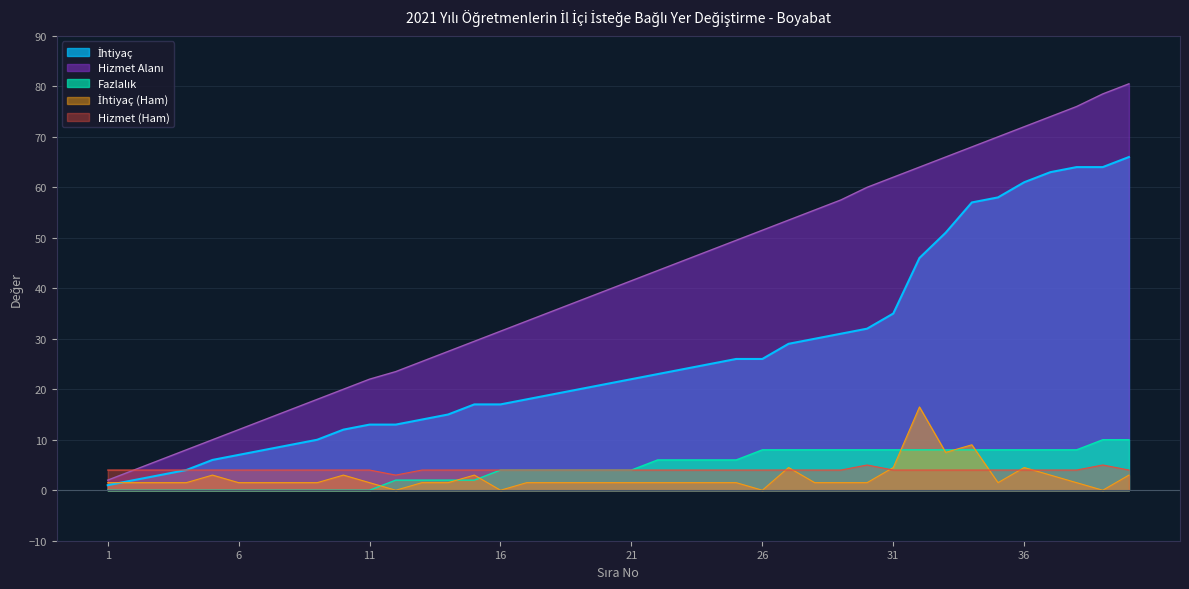

What is the maximum value shown in the chart?

80.5